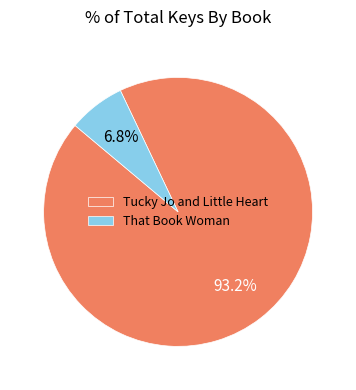

Which has a higher value, Tucky Jo and Little Heart or That Book Woman?

Tucky Jo and Little Heart